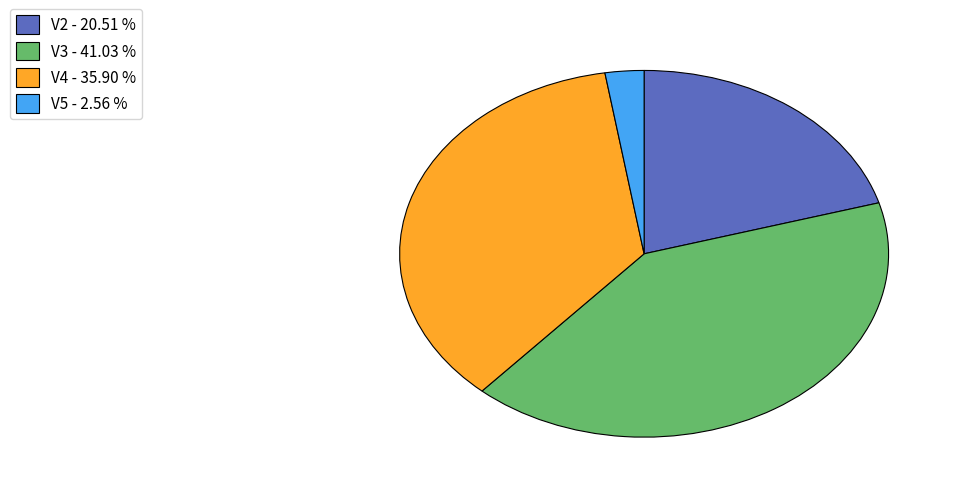

Do V4 - 35.90 % and V3 - 41.03 % together represent more than half of the pie?

Yes